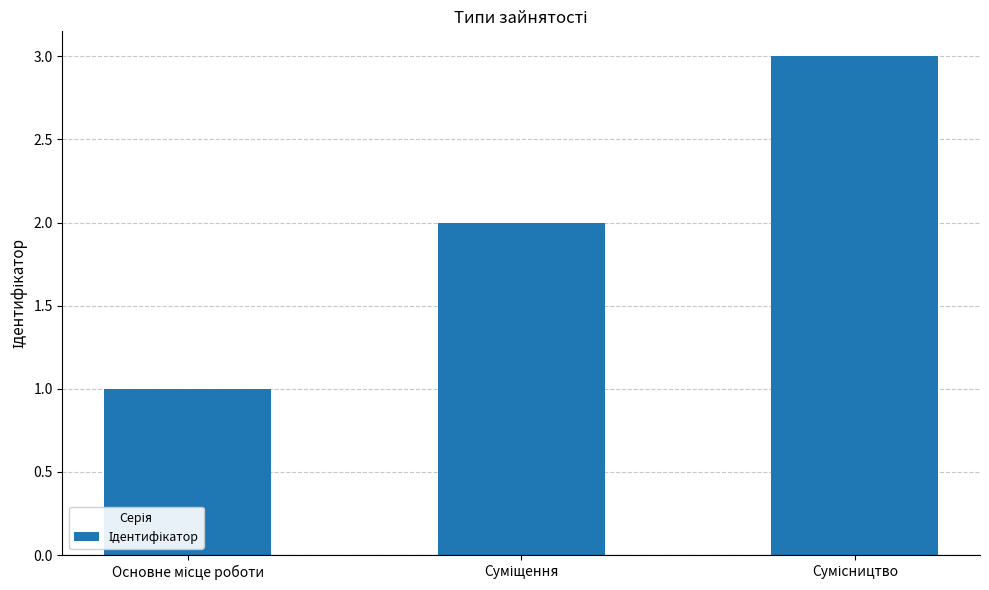

What is the minimum value shown in the chart?

1